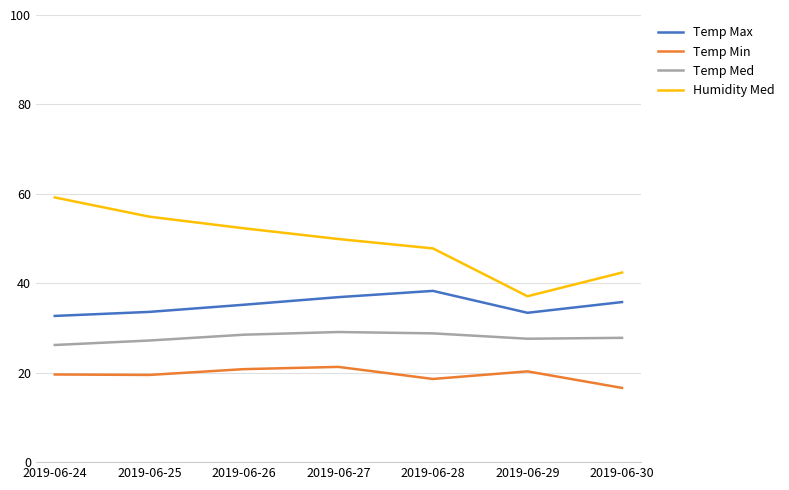

What is the average value of the Temp Med series?

27.9